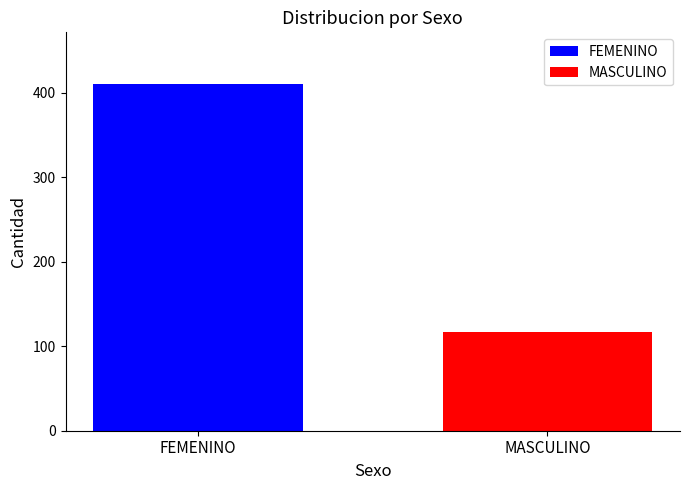

Which series has the largest range (max minus min)?

FEMENINO